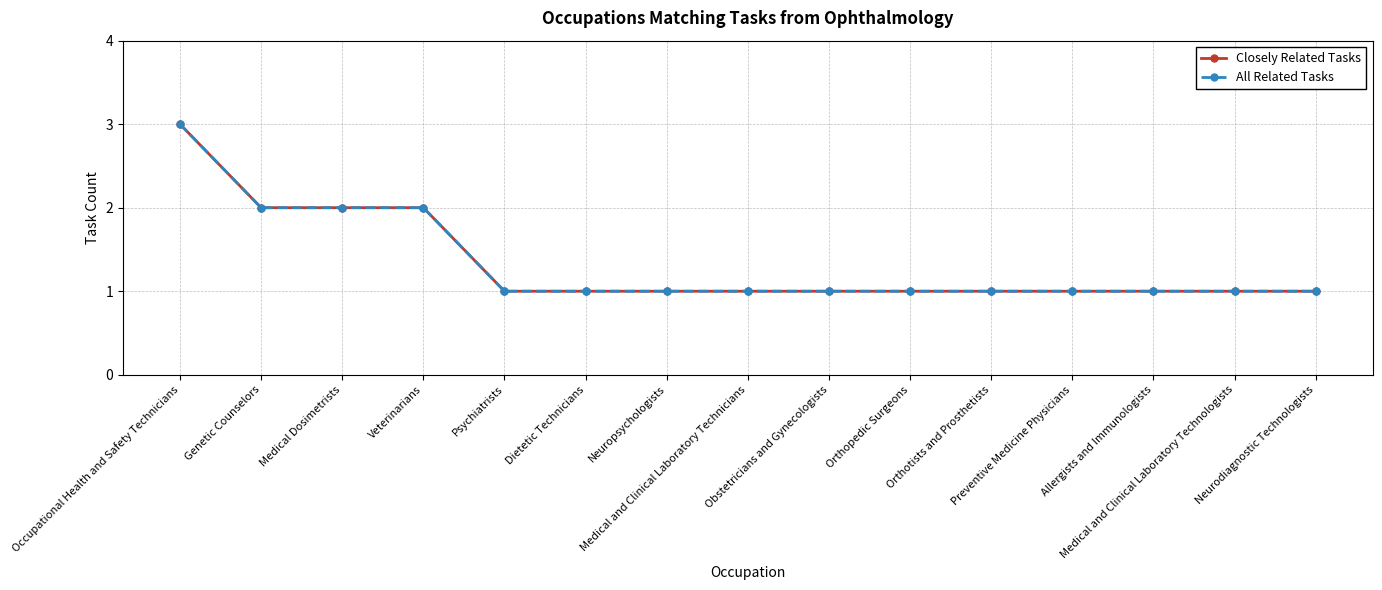

Which series changed the most between Neuropsychologists and Neurodiagnostic Technologists?

Closely Related Tasks